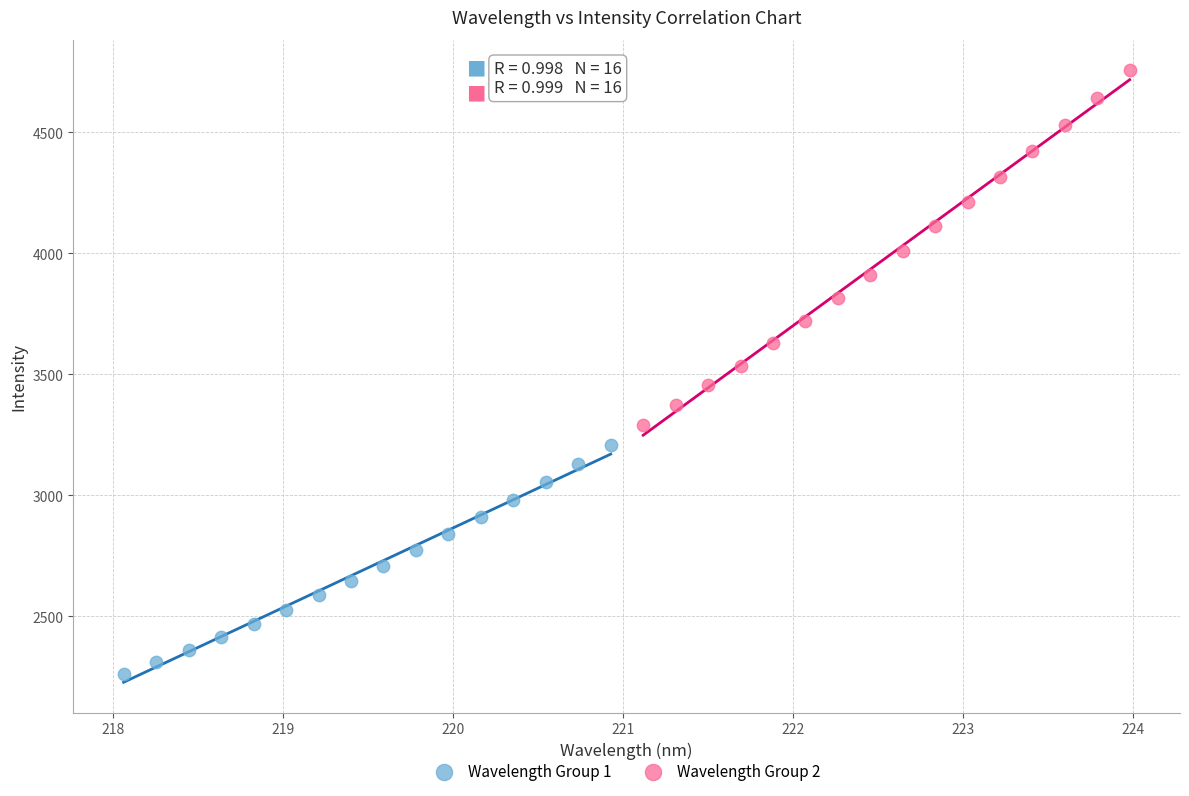

What are all the series names shown in the legend?

Wavelength Group 1, Wavelength Group 2